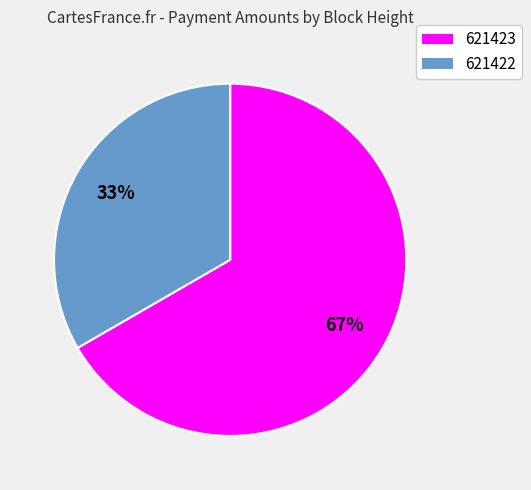

To the nearest percent, what percentage of the pie is 621422?

33%